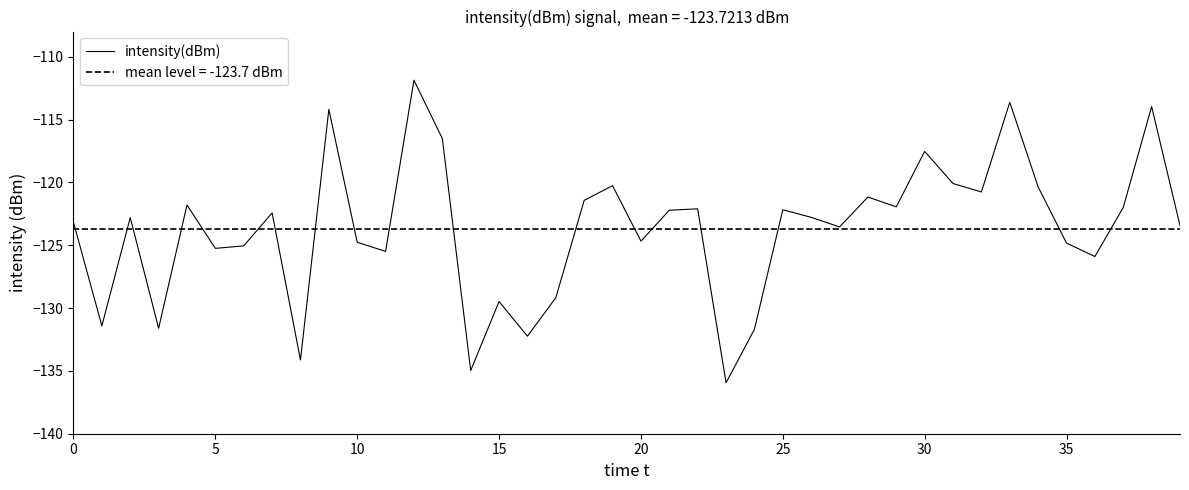

What is the value of the 2nd point from the left?

-131.4